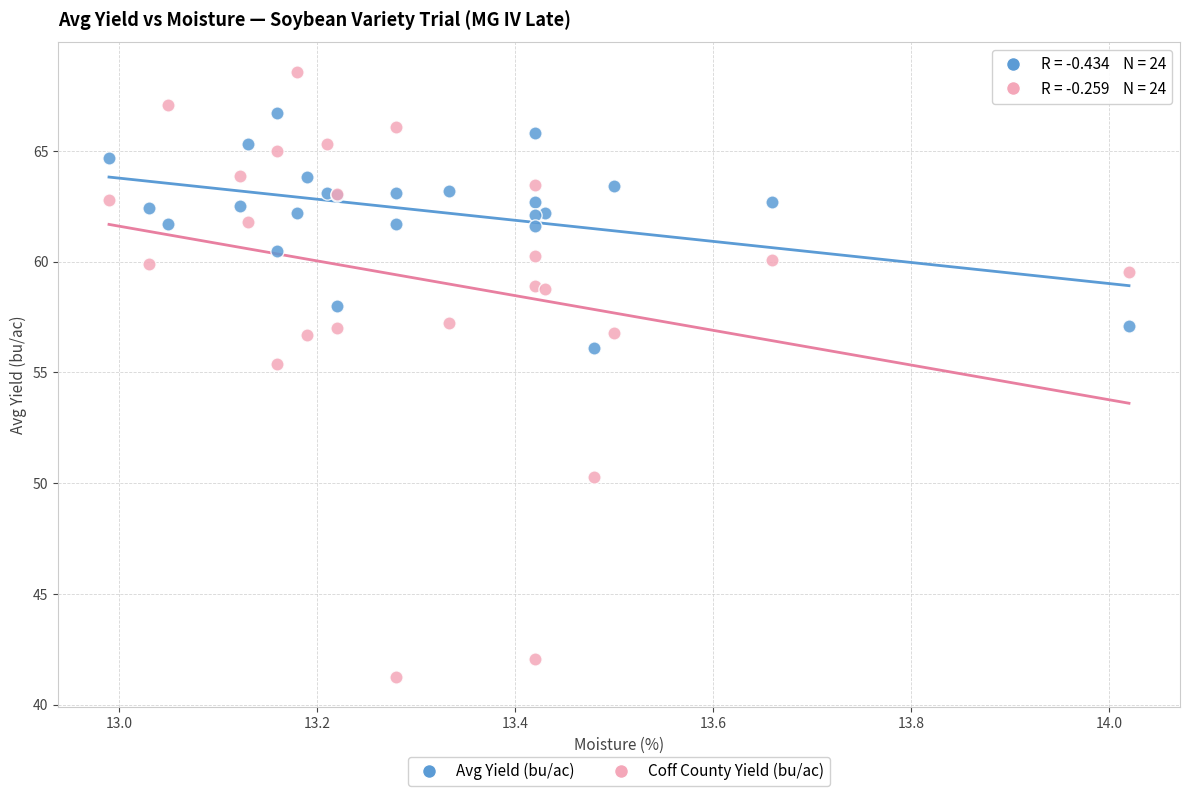

Which series contains the lowest Y value?

Coff County Yield (bu/ac)